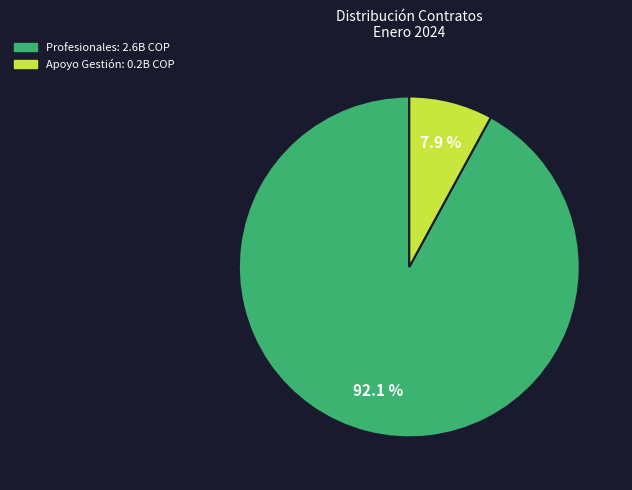

To the nearest percent, what is the average slice percentage?

50%